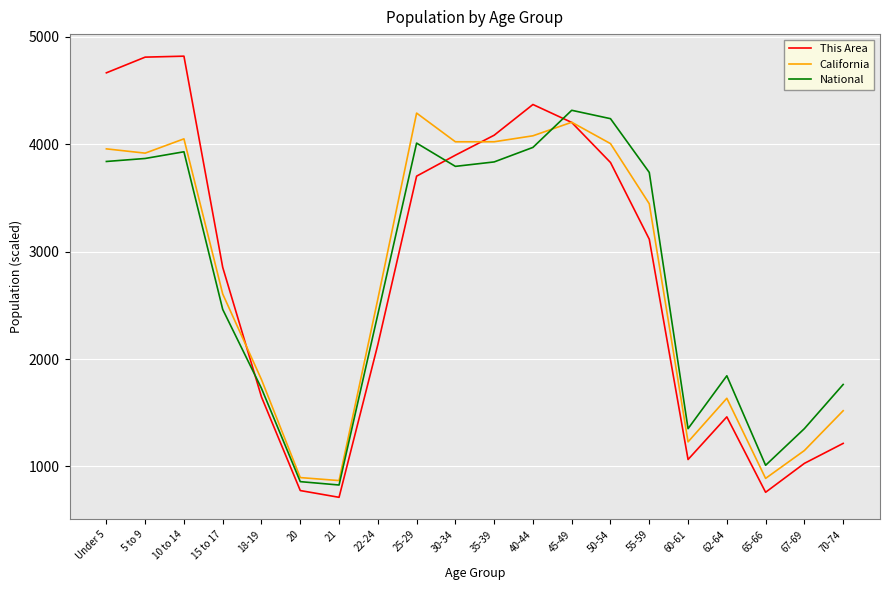

What position from the left is 62-64?

17